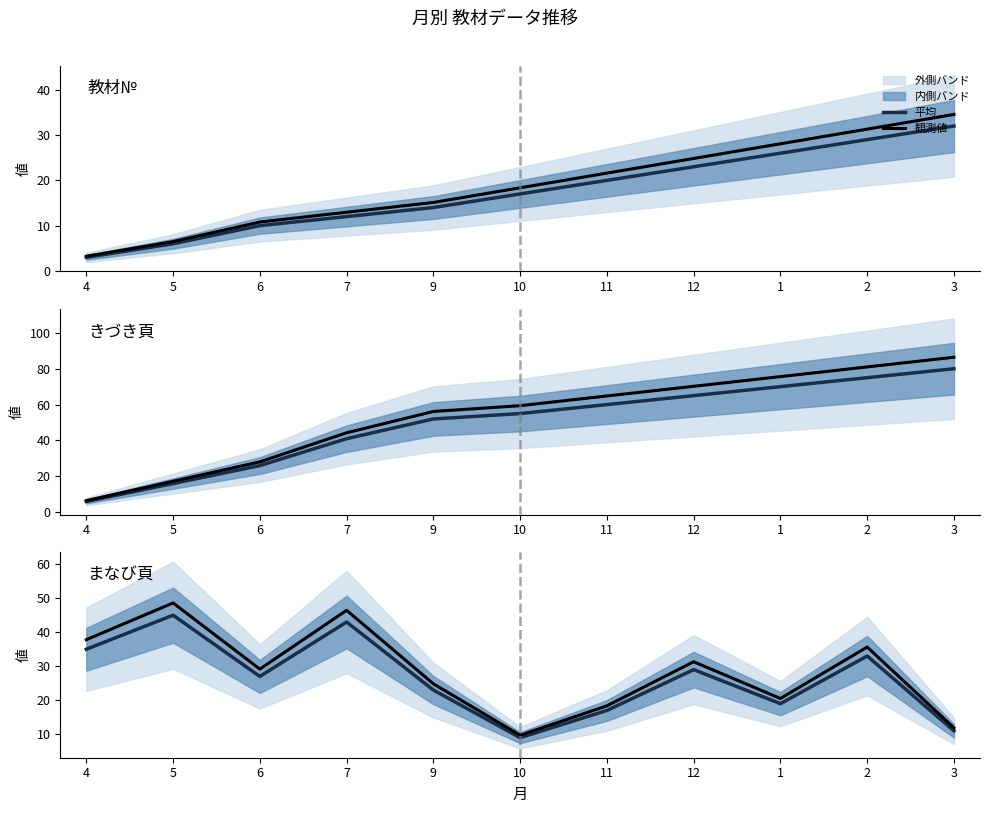

Reading left to right, extract all data points from this chart.

教材№ mean: 3.0	6.0	10.0	12.0	14.0	17.0	20.0	23.0	26.0	29.0	32.0
教材№ observed: 3.2	6.5	10.8	13.0	15.1	18.4	21.6	24.8	28.1	31.3	34.6
きづき頁 mean: 6.0	16.0	26.0	41.0	52.0	55.0	60.0	65.0	70.0	75.0	80.0
きづき頁 observed: 6.5	17.3	28.1	44.3	56.2	59.4	64.8	70.2	75.6	81.0	86.4
まなび頁 mean: 35.0	45.0	27.0	43.0	23.0	9.0	17.0	29.0	19.0	33.0	11.0
まなび頁 observed: 37.8	48.6	29.2	46.4	24.8	9.7	18.4	31.3	20.5	35.6	11.9